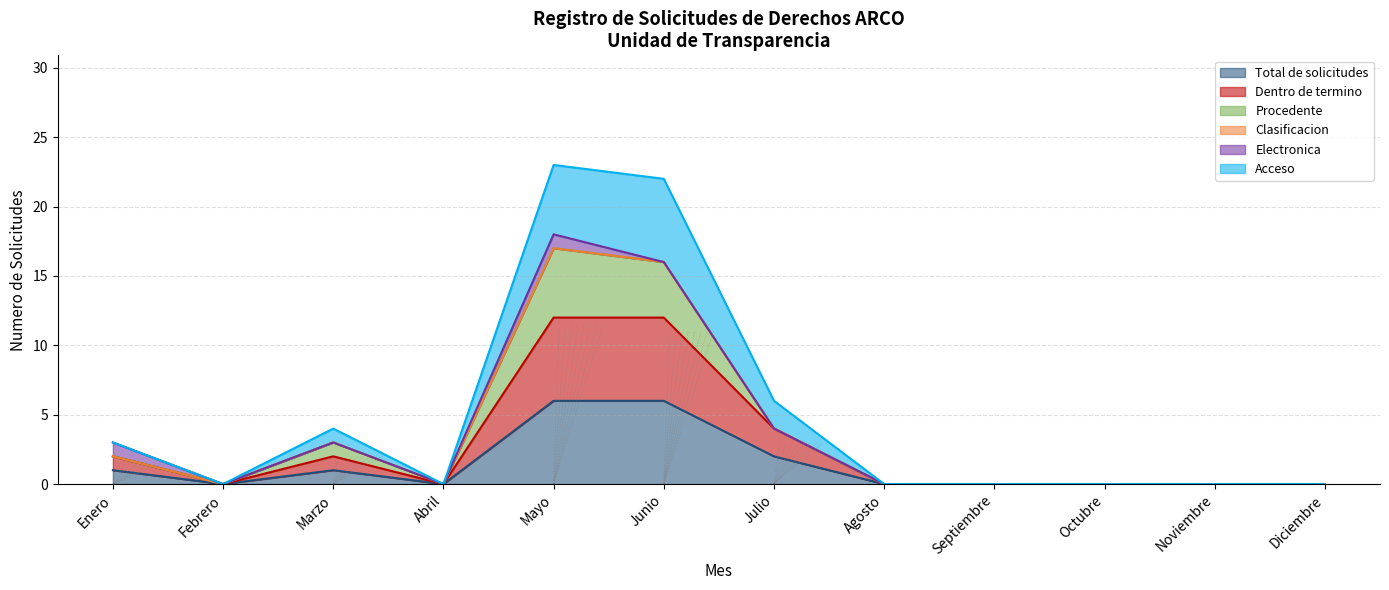

What is the difference between the second highest and minimum values in the Total de solicitudes series?

6